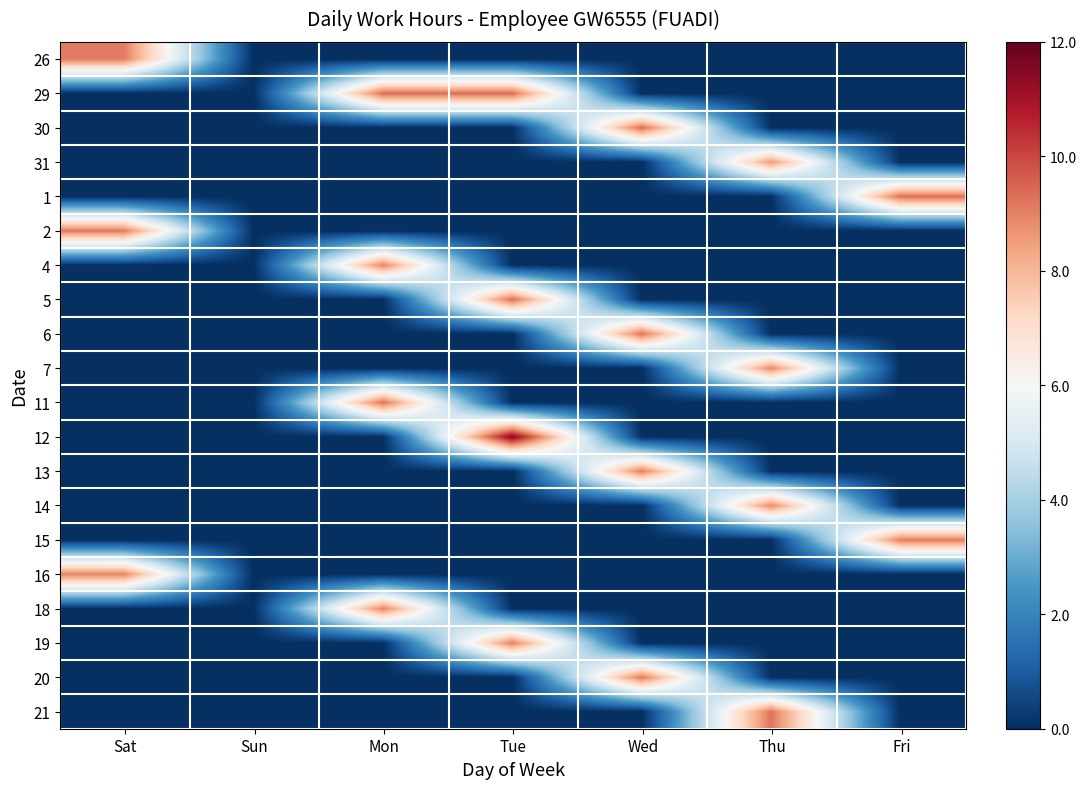

At how many categories does at least one series exceed 7?

6